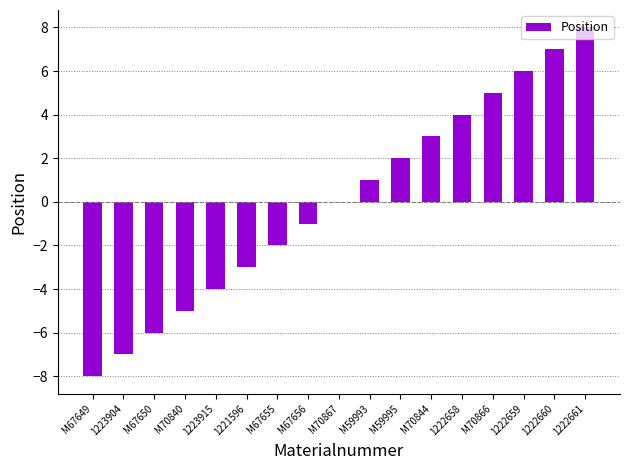

True or false: the data shows 8 at 1222661.

True